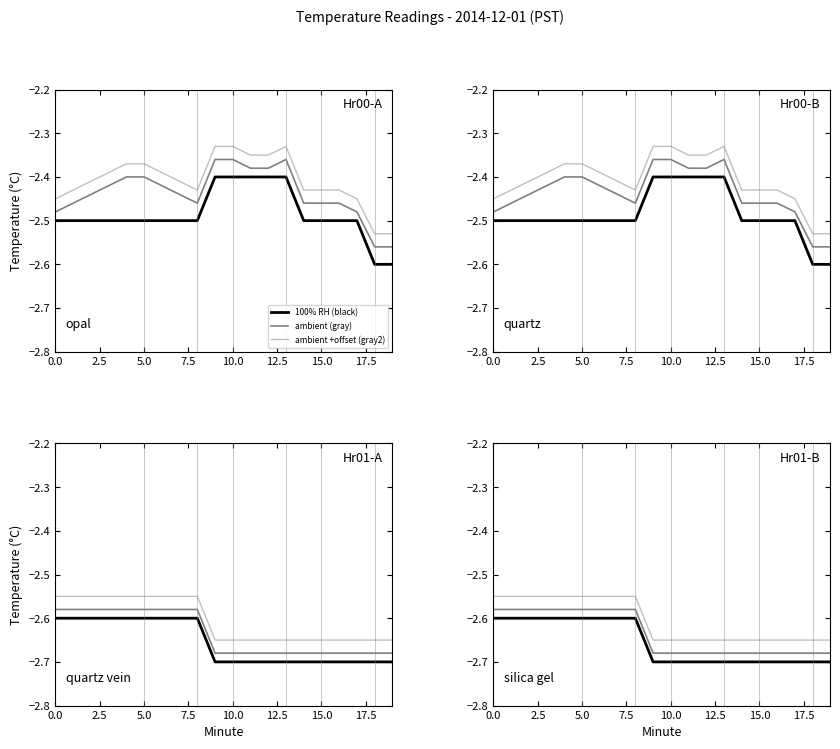

What is the difference between the 100% RH (black) values at 15 and 7.5?

0.1